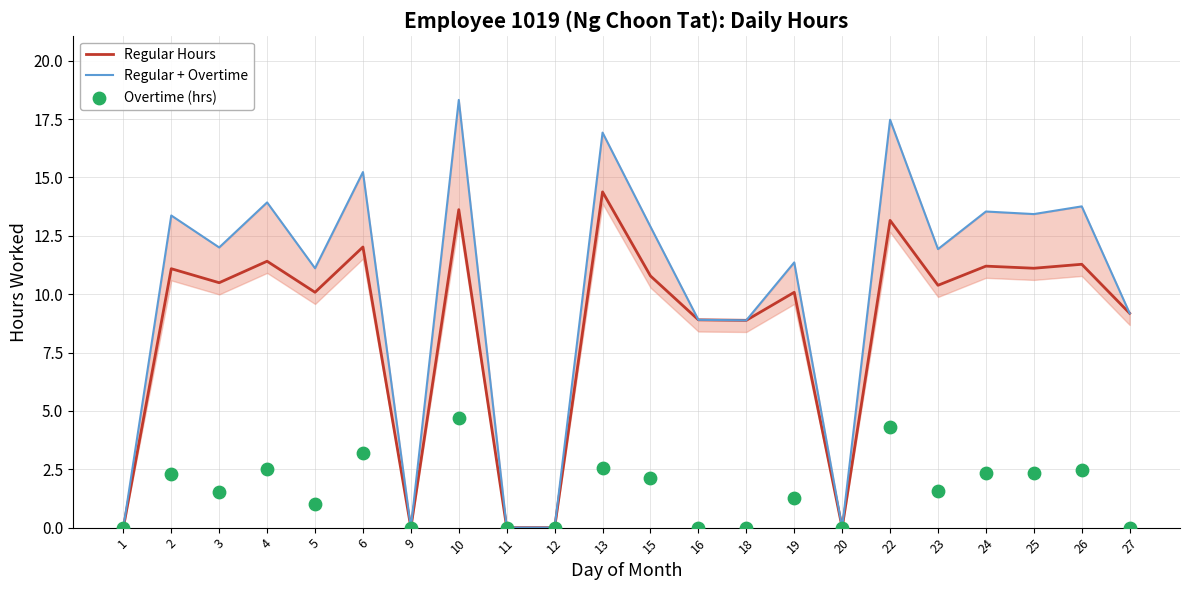

Which series contains the highest Y value?

Regular + Overtime